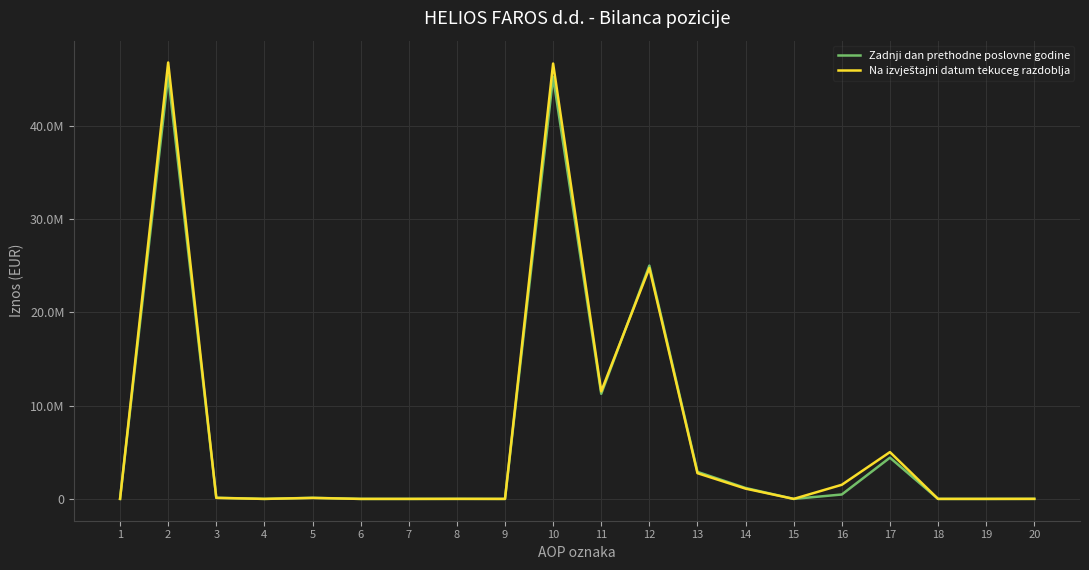

Rank the series by their average value, from lowest to highest.

Zadnji dan prethodne poslovne godine, Na izvještajni datum tekuceg razdoblja